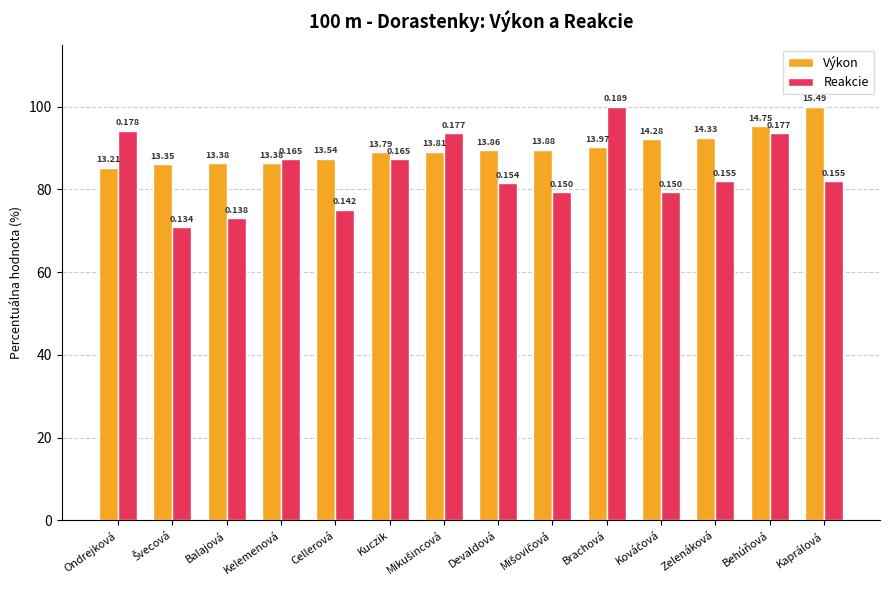

What are all the series names shown in the legend?

Výkon, Reakcie